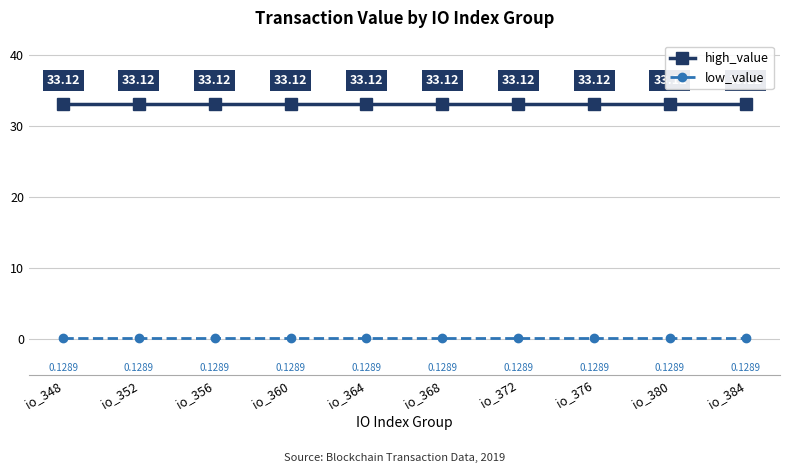

What is the total value across all series at io_364?

33.3